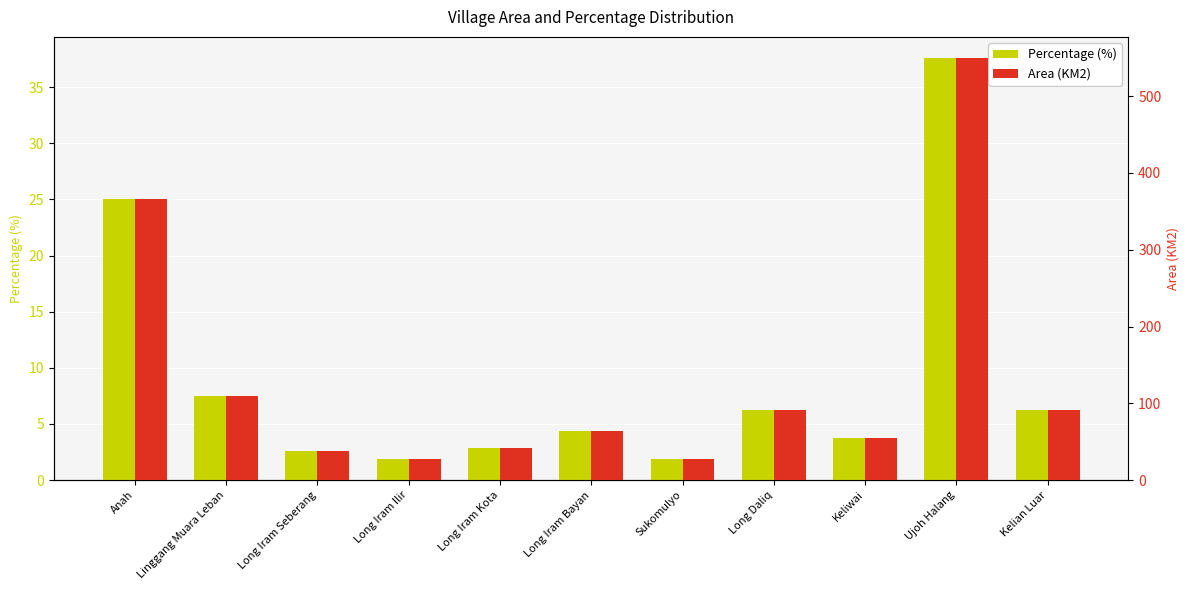

Between Keliwai and Linggang Muara Leban, which is larger?

Linggang Muara Leban